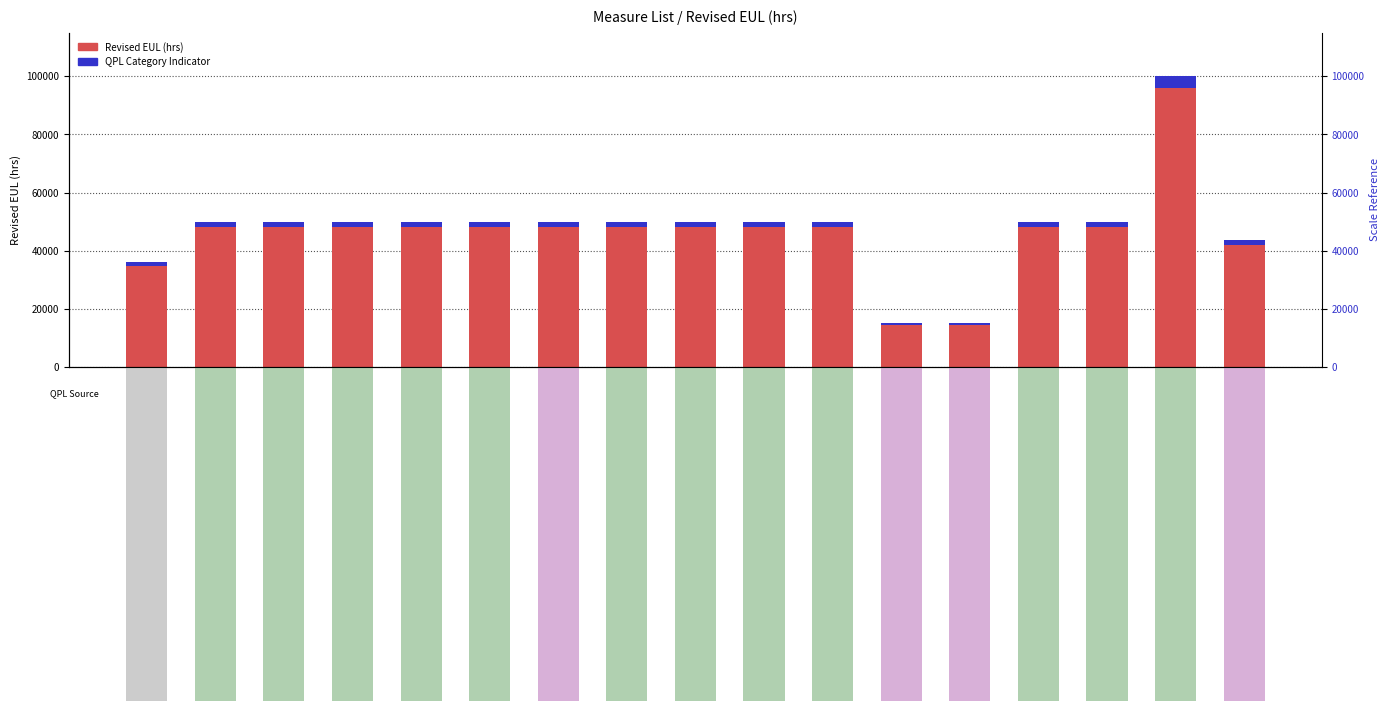

List the labels in order of QPL Category Indicator value, largest first.

Induction Highbay Fixtures, Mogul-Base LED Lamps, LED Wallpacks, LED Troffer Fixtures, LED Troffer Retrofit Kits, LED T8 Replacement Lamps, LED Recessed Downlights, LED Pole-mounted Fixtures, LED Pin-Base PL Lamps, LED Highbay Retrofit Kits, LED High/Lowbay Fixtures, LED Flood Fixtures, LED Bollards, Exit Signs, Reduced Wattage Fluorescent Lamps, LED General Service A Lamps, LED Directional Lamps